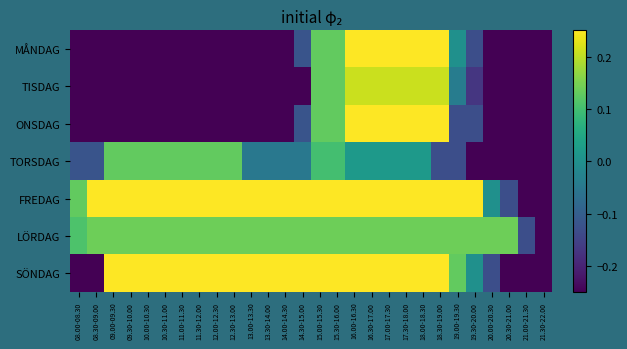

At how many categories does at least one series exceed 0?

26